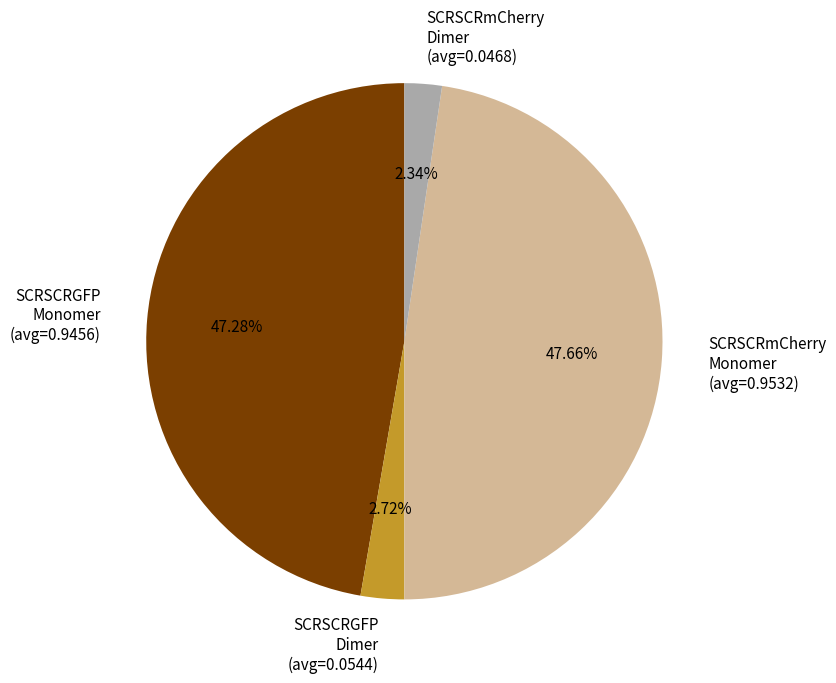

Does SCRSCRmCherry Dimer (avg=0.0468) account for over 50% of the chart?

No